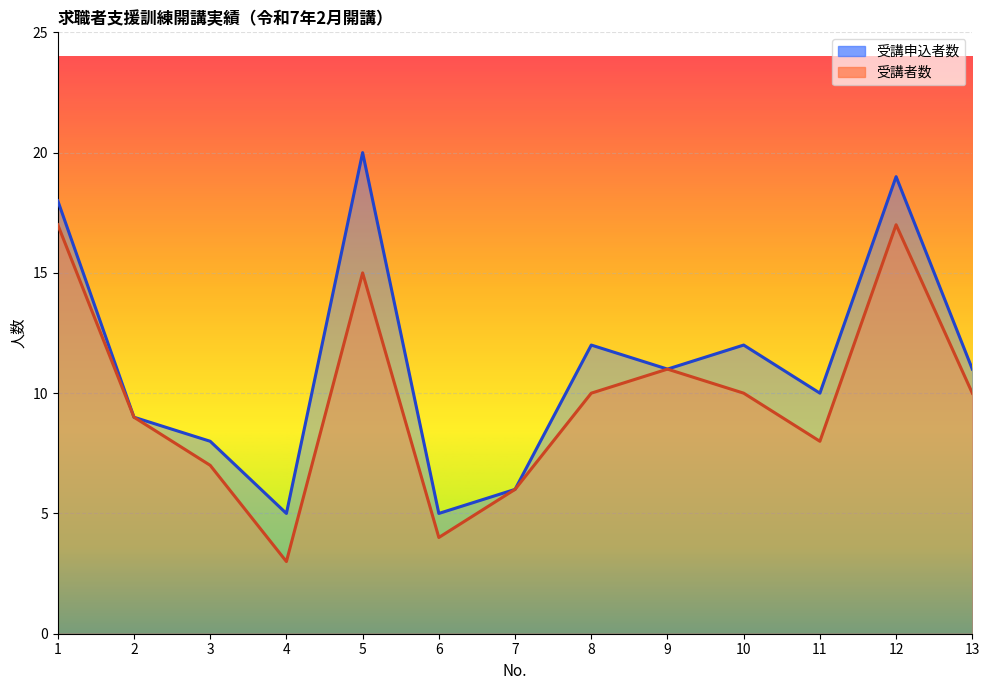

What is the value of the 受講者数 point at the 8th from the left?

10